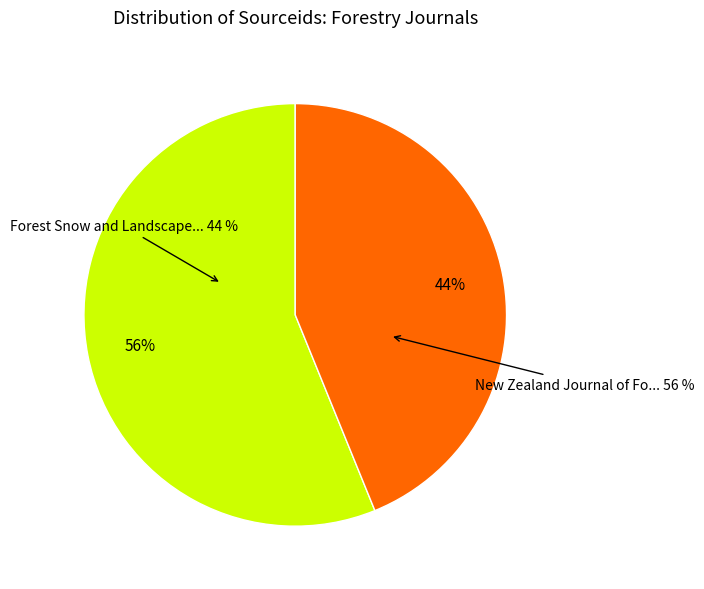

What percentage do New Zealand Journal of Forestry Science and Forest Snow and Landscape Research together represent?

100.0%